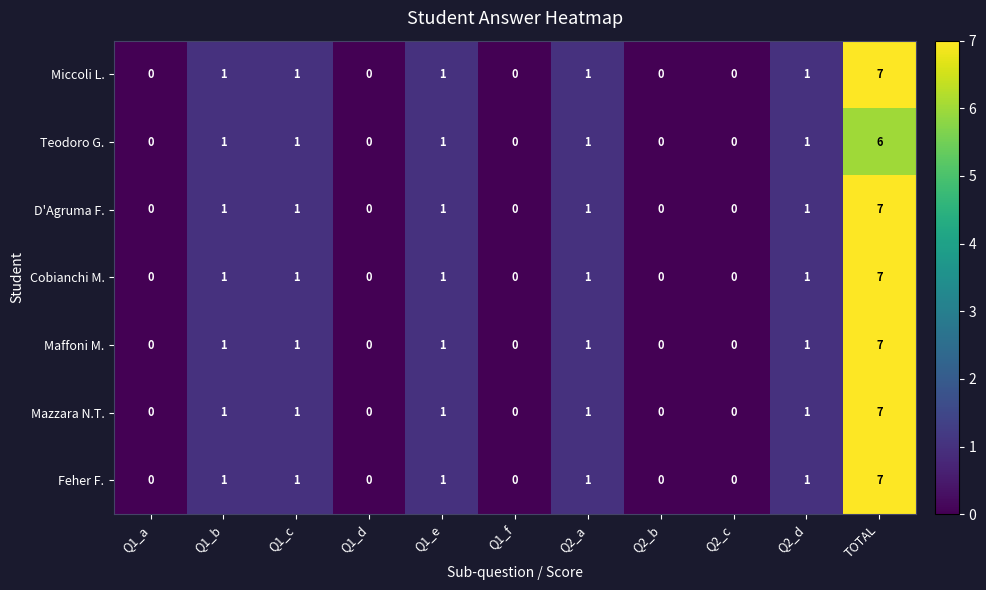

The Teodoro G. series shows 1 at Q1_c. True or false?

True